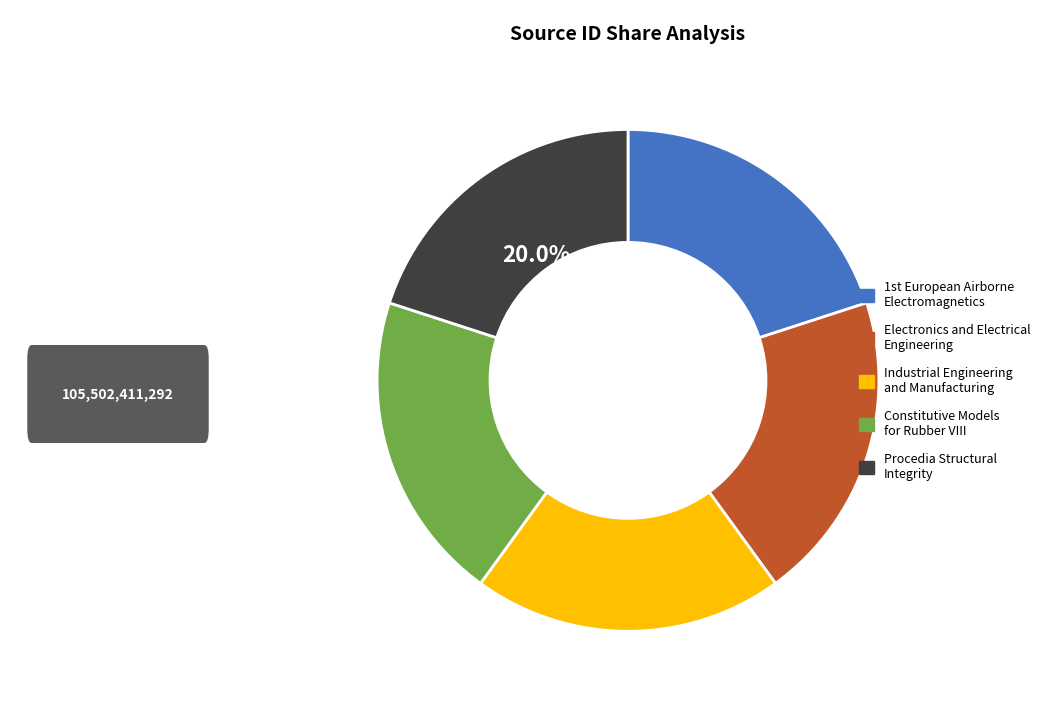

Is there a majority slice in this chart?

No